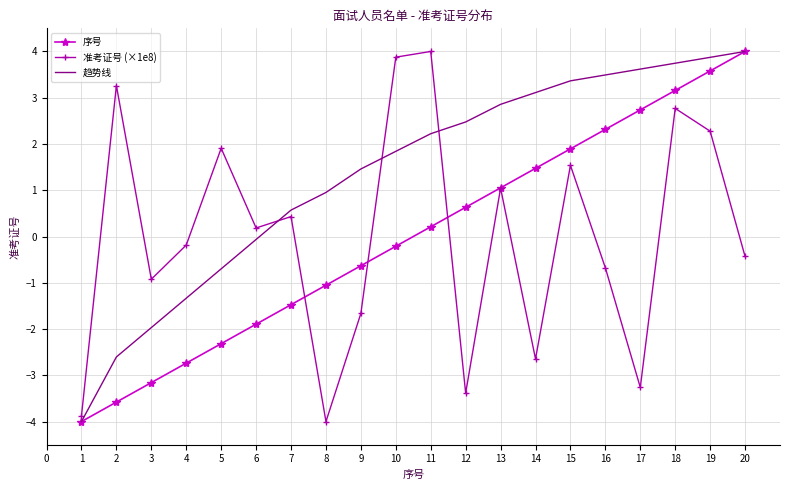

What is the total value across all series at 7?

-0.5